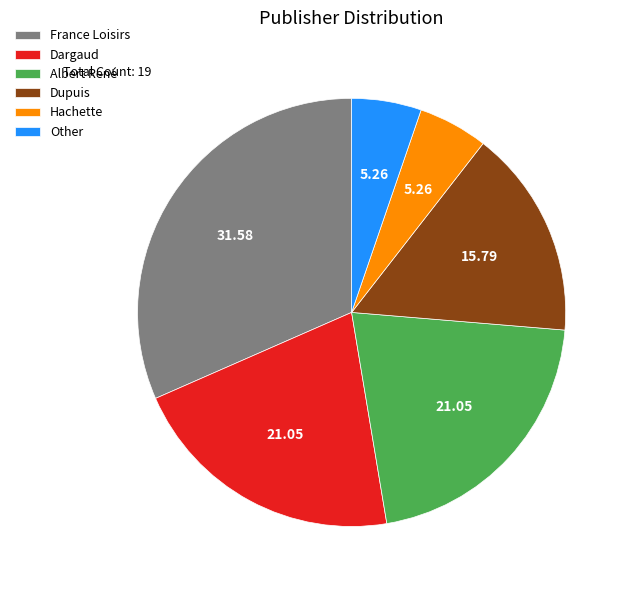

How many segments does this pie chart have?

6